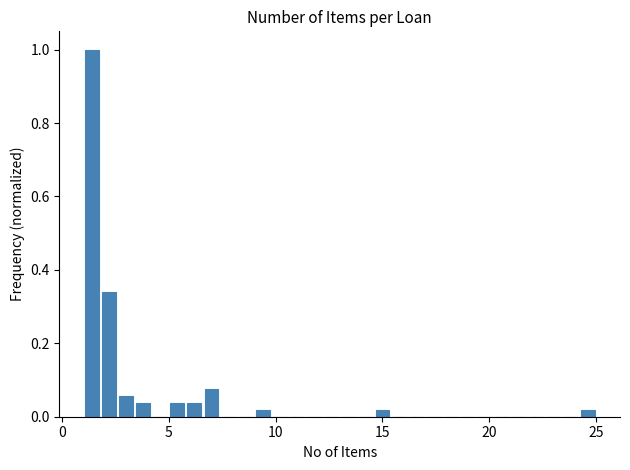

Read against the x-axis, roughly where is the centre of the tallest bar?

1.5